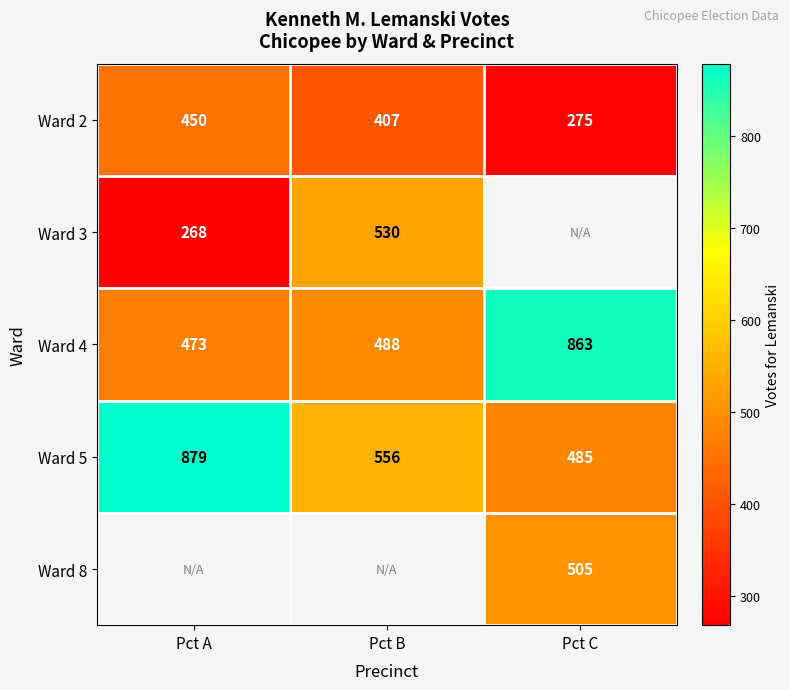

What is the difference between the maximum and minimum values in the Ward 2 series?

175